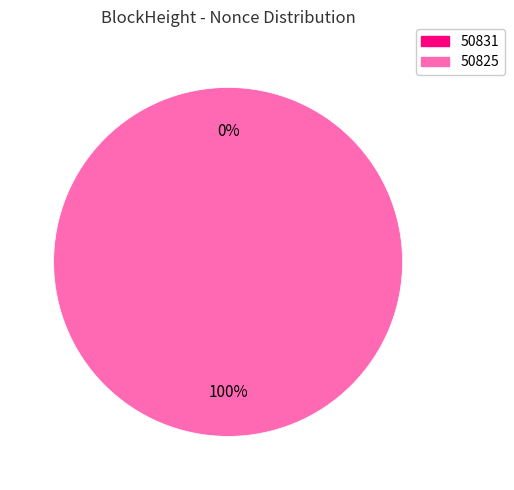

Combined, do 50831 and 50825 account for over 50%?

Yes